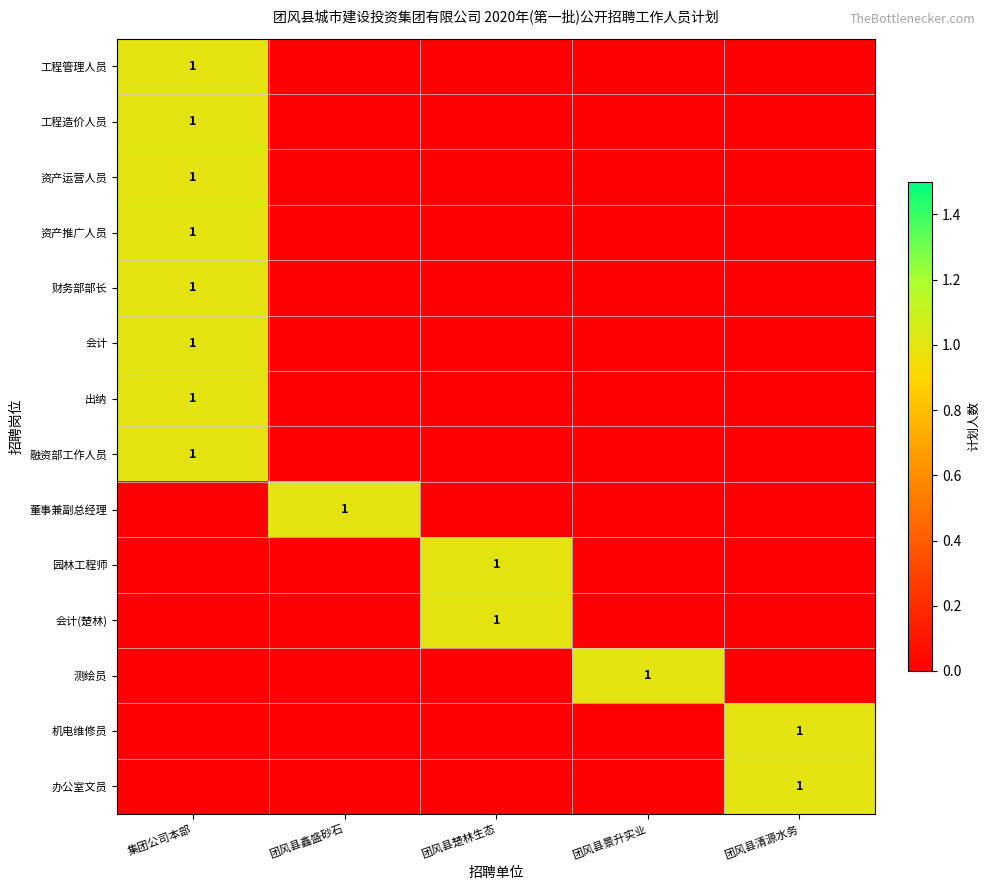

True or false: 财务部部长 has a value of 1 at 集团公司本部.

True